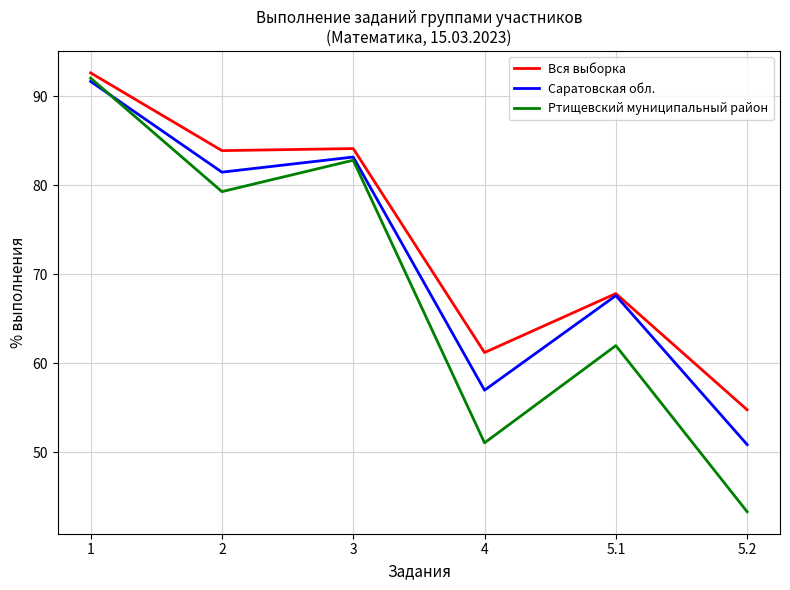

In Саратовская обл., how many points are lower than both neighbors (excluding endpoints)?

2